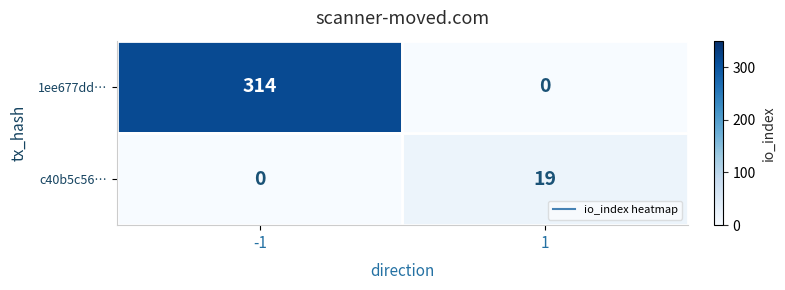

What is the total value across all series at 1?

19